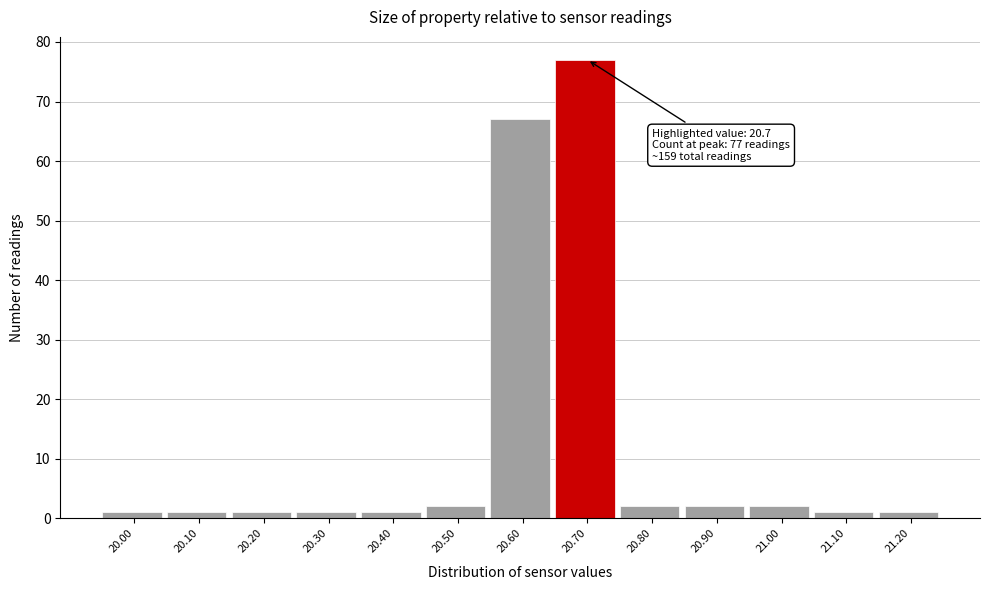

Which range on the x-axis has the tallest bar?

20.65 to 20.75